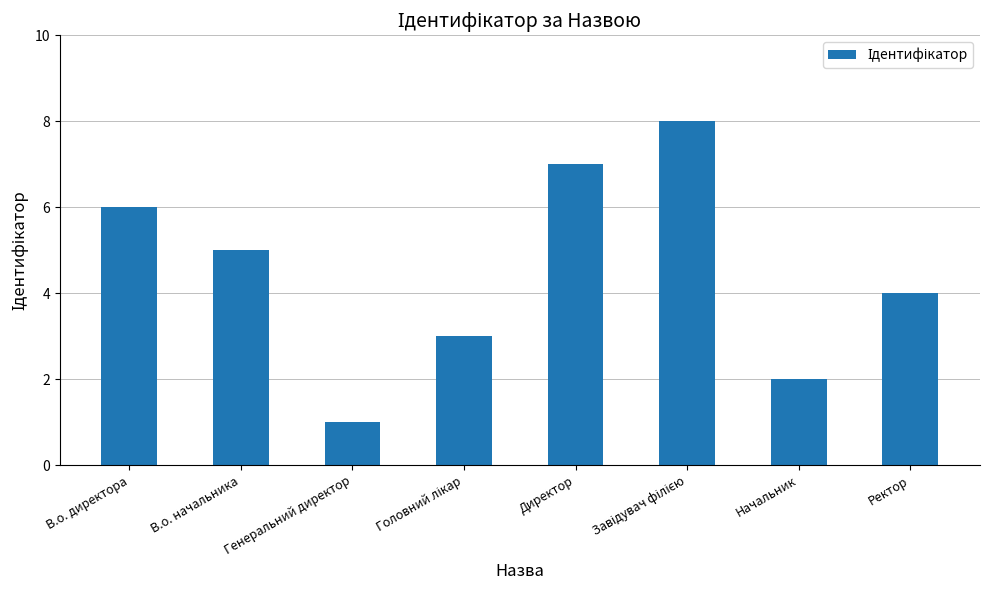

How many bars are there in total?

8